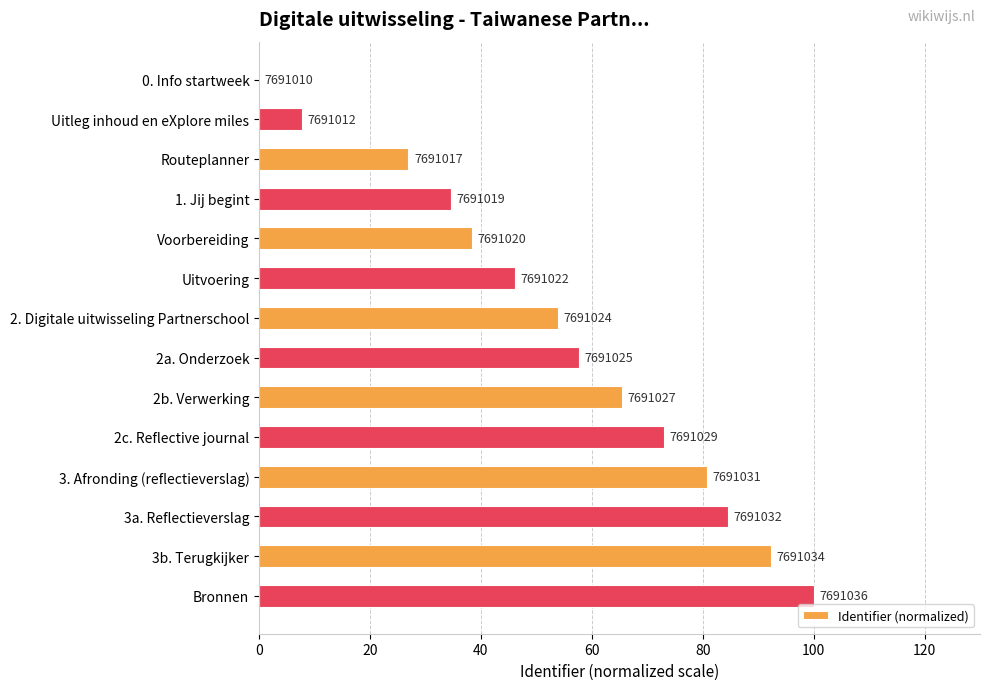

Are the bars horizontal?

Yes